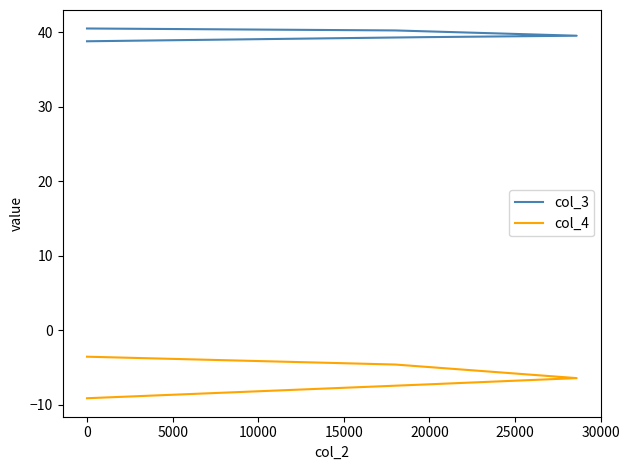

How many categories are shown in the chart?

5